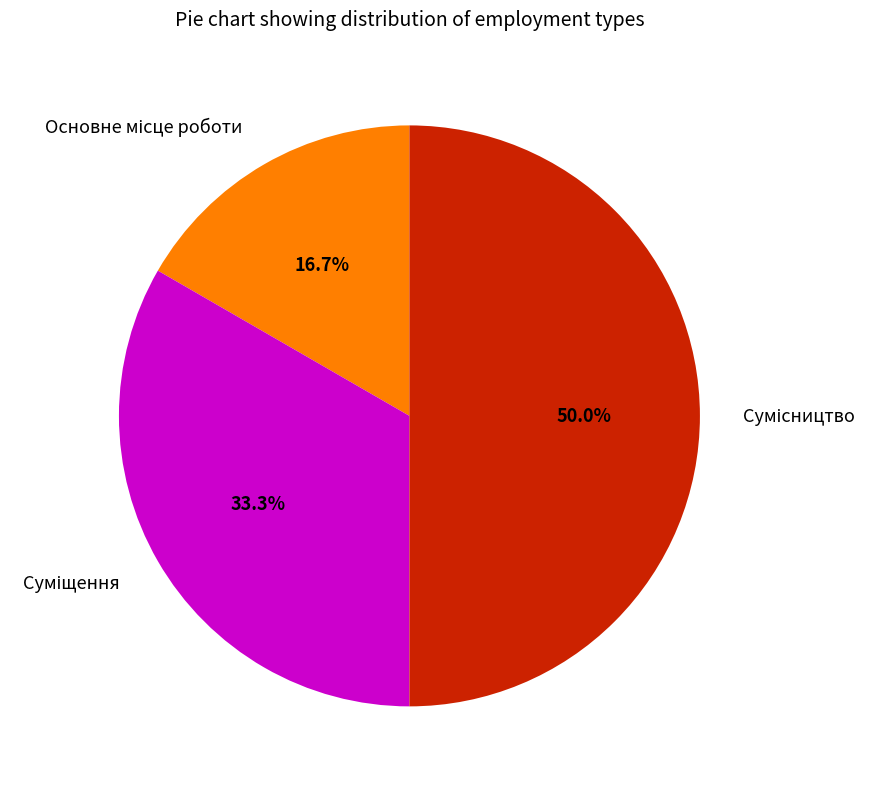

How many segments does this pie chart have?

3